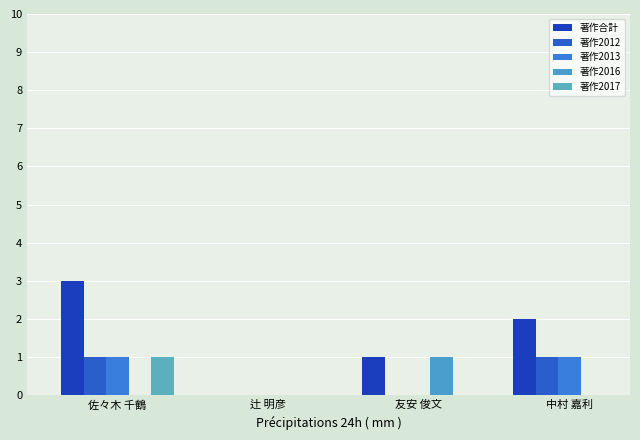

Rank the series at 佐々木 千鶴 from highest to lowest value.

著作合計, 著作2012, 著作2013, 著作2017, 著作2016